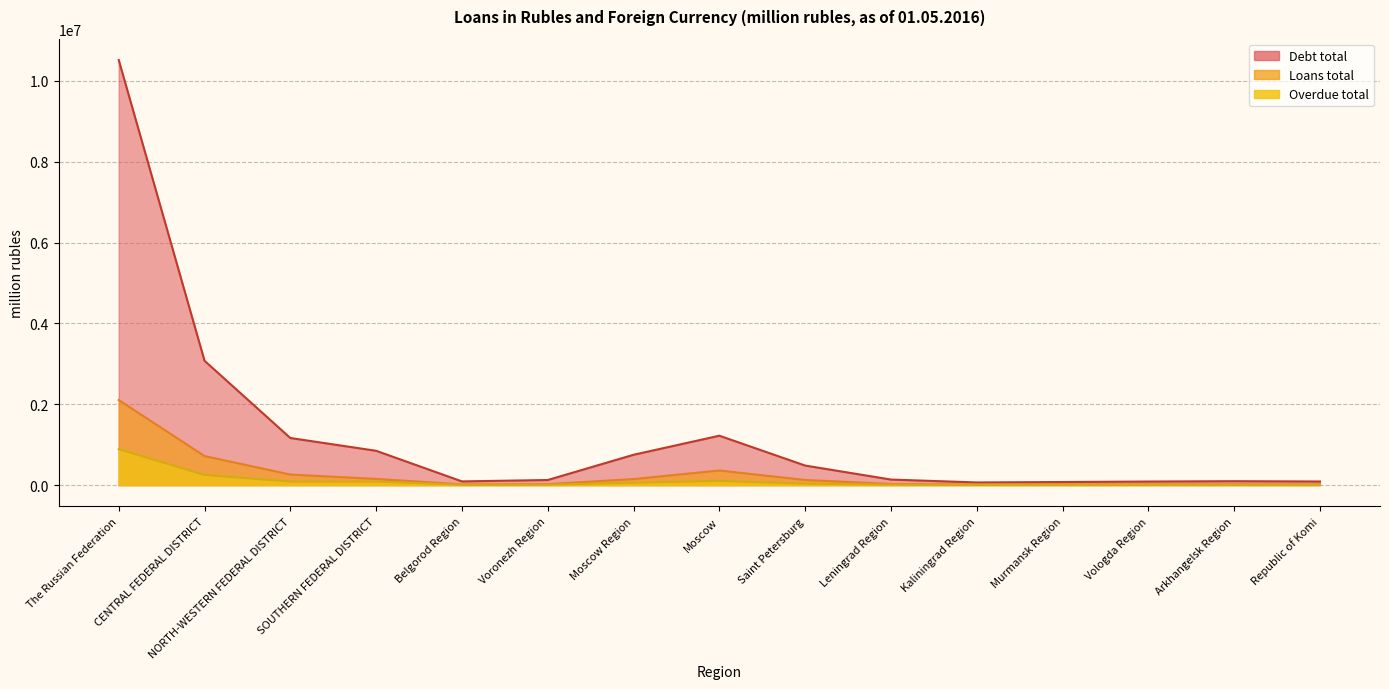

At how many categories does at least one series exceed 6368493?

1